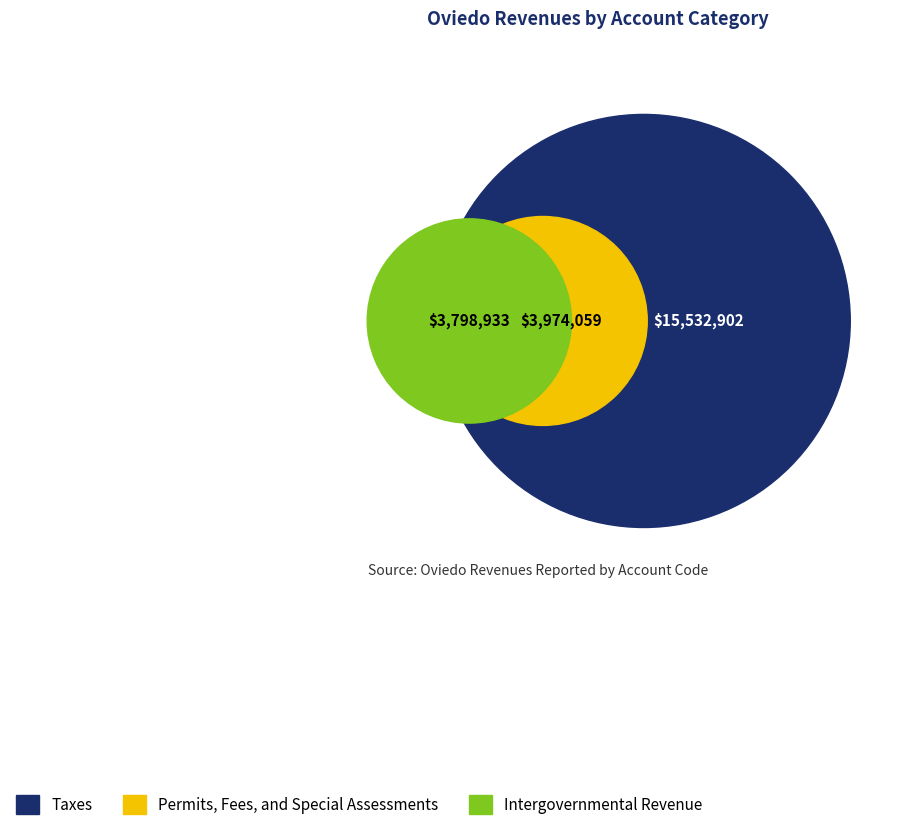

The Taxes slice represents 78% of the pie. True or false?

False